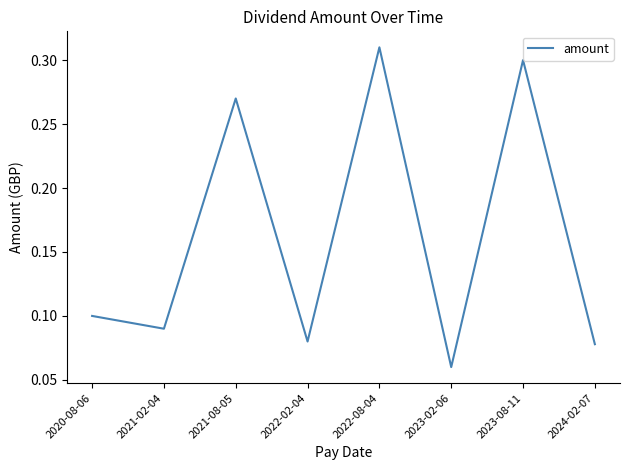

How many lines are shown in the chart?

1